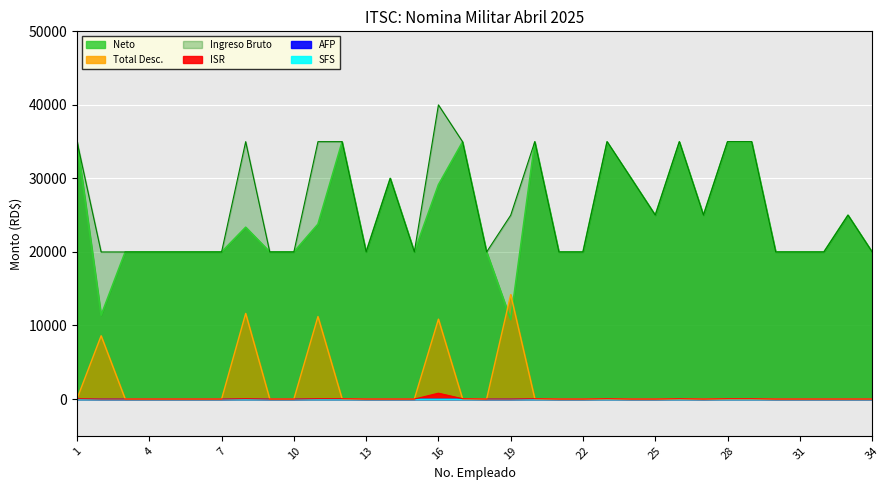

Between 12 and 11, which is larger?

12